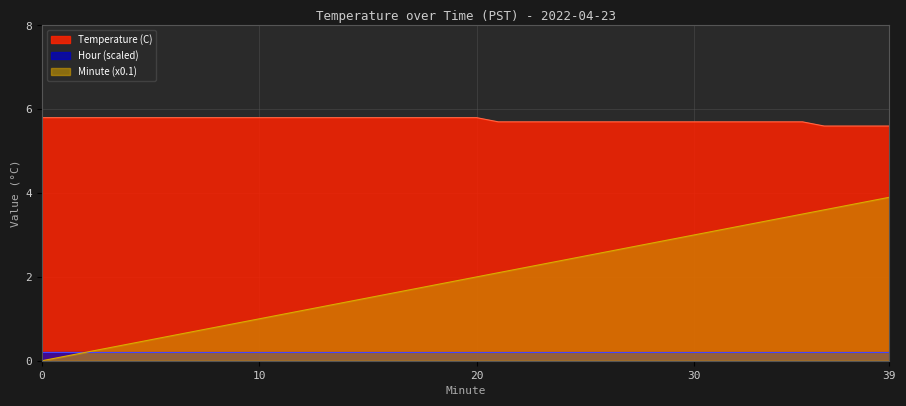

What is the maximum value for Temperature (C)?

5.8